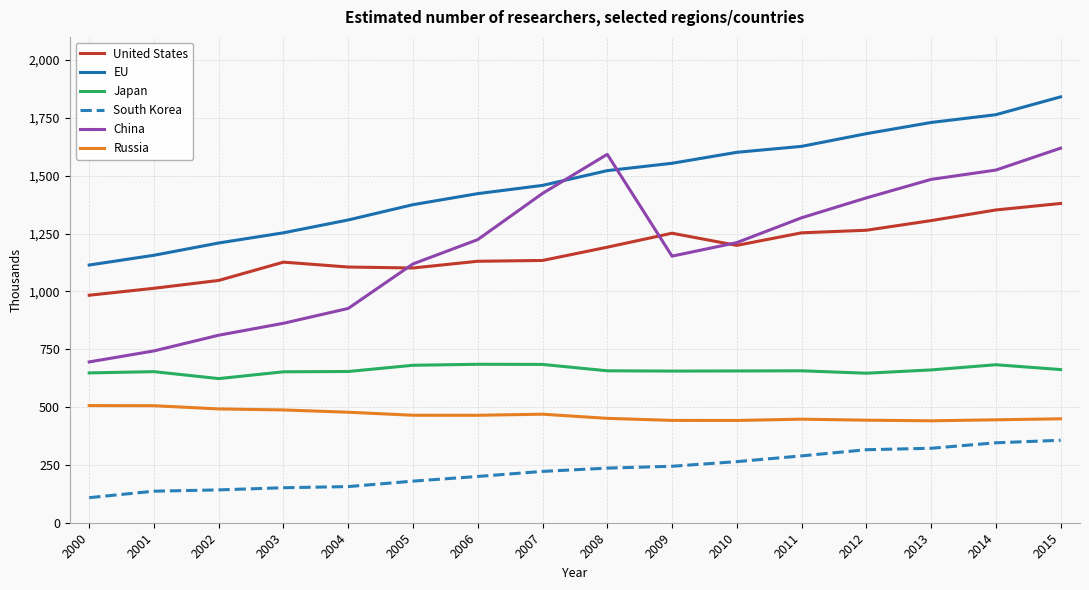

Which series has the largest range (max minus min)?

China